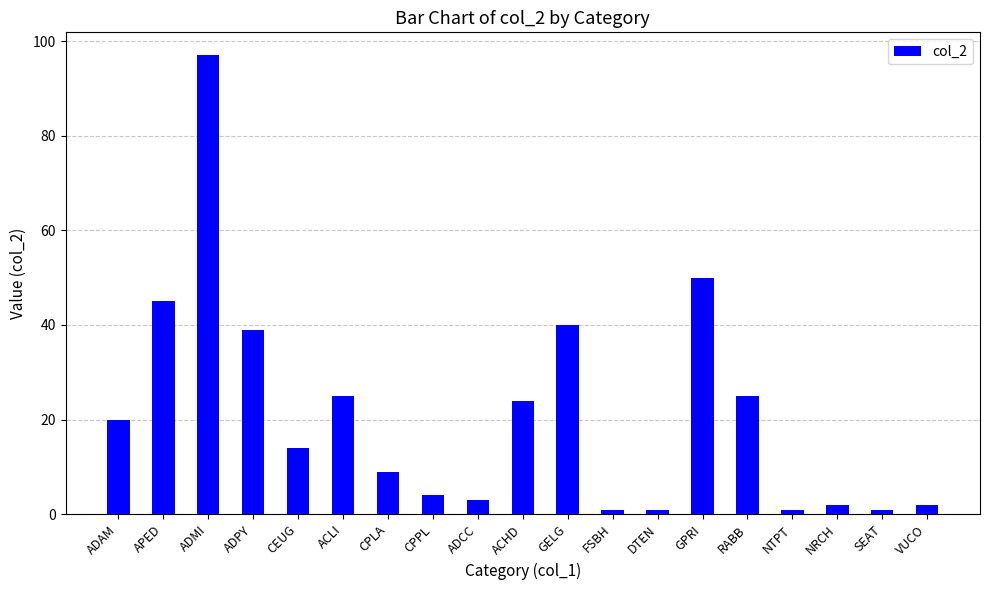

What is the approximate value at APED?

45